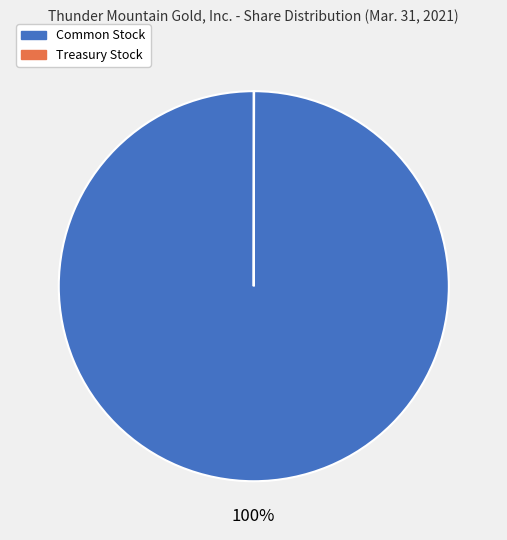

Does any single category account for the majority?

Yes